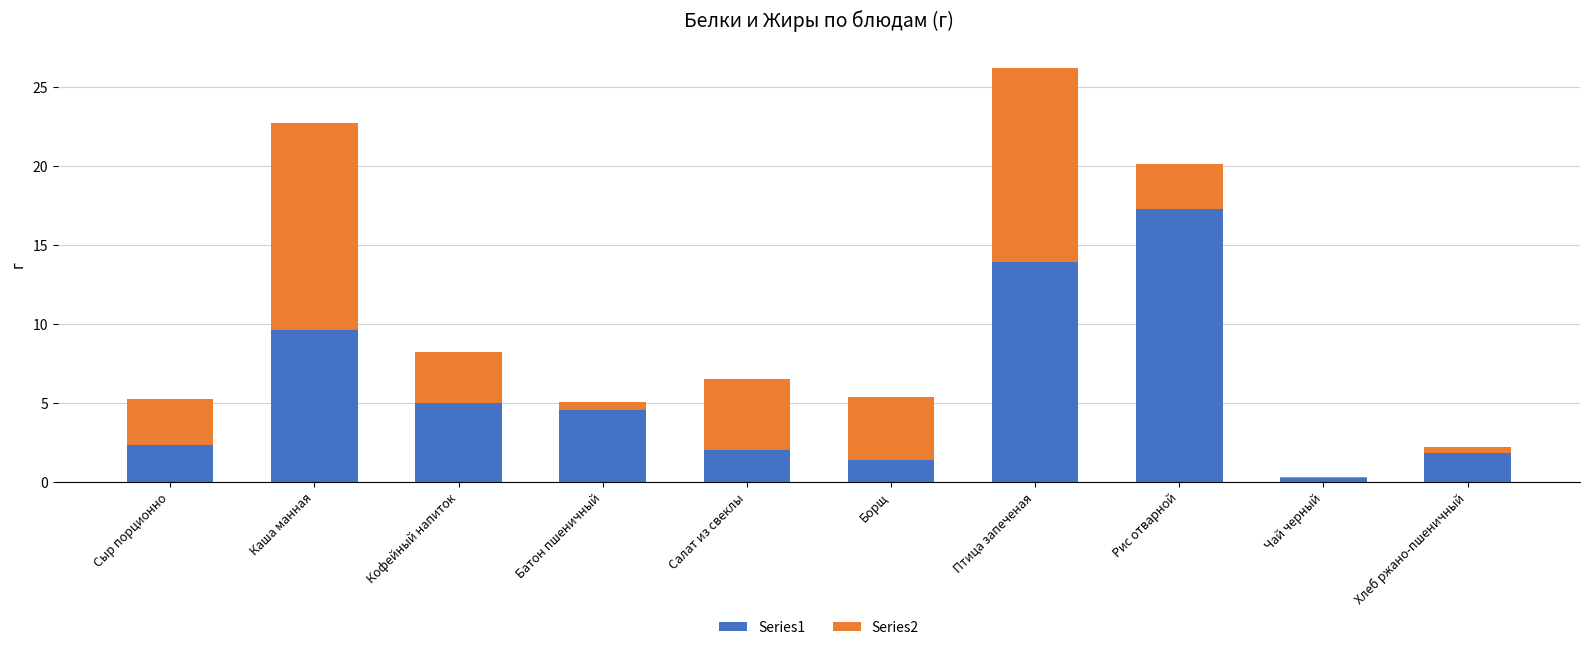

Does the chart contain stacked bars?

Yes